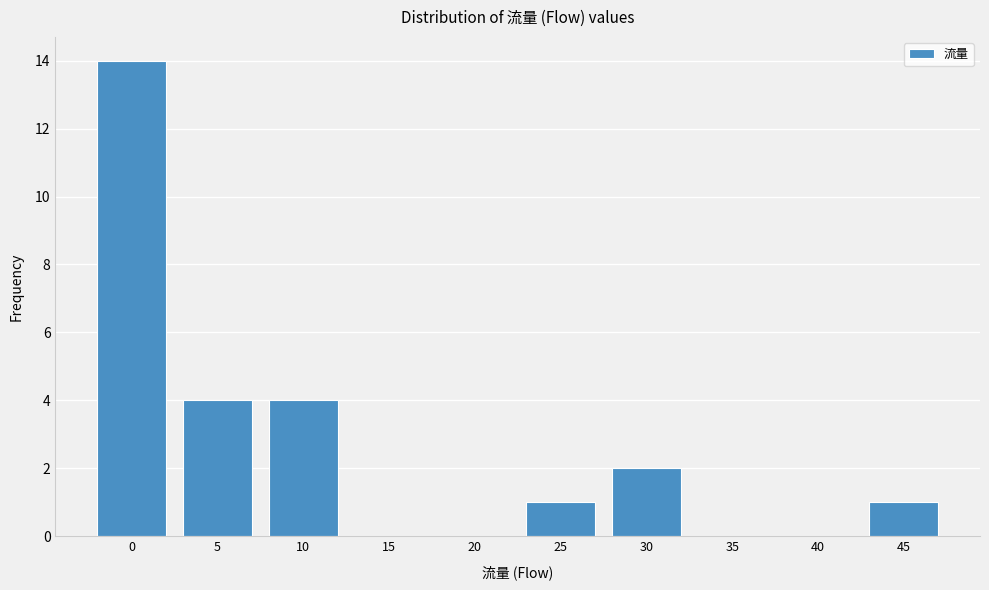

Reading left to right, what are all the values shown in this chart?

0=14	5=4	10=4	15=0	20=0	25=1	30=2	35=0	40=0	45=1